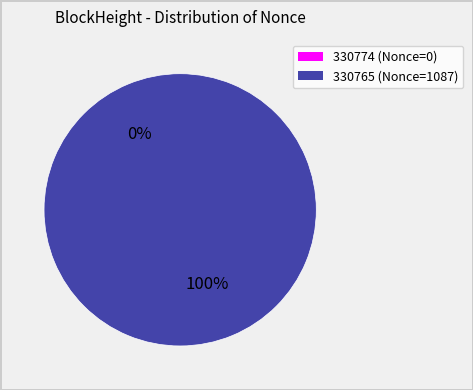

To the nearest percent, what is the difference between the largest and smallest slice percentages?

100%